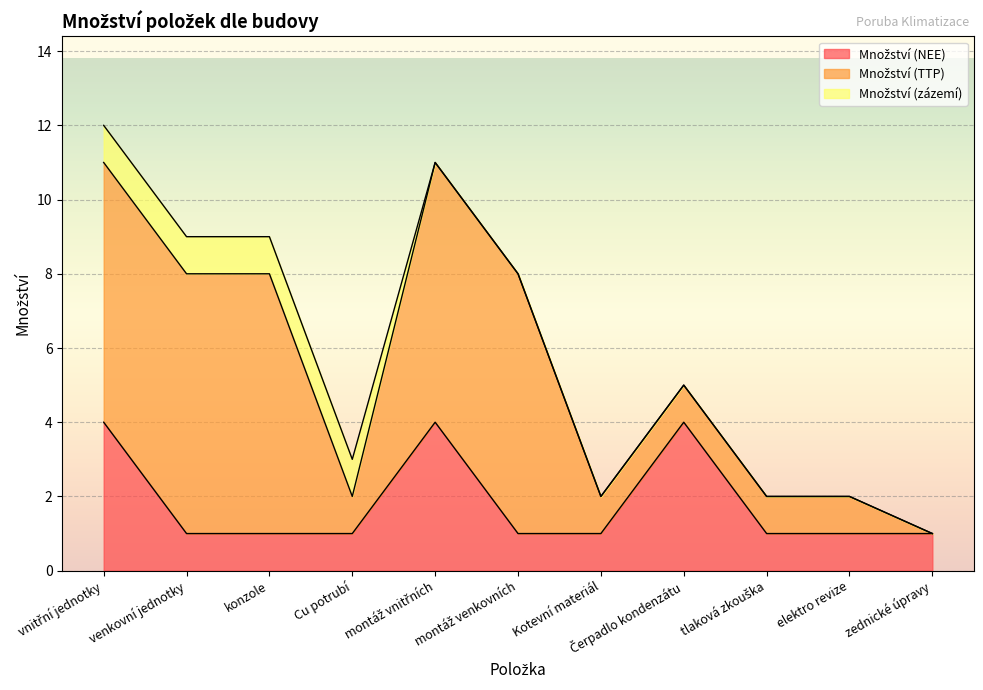

How many Množství (zázemí) values are between 0 and 1?

11